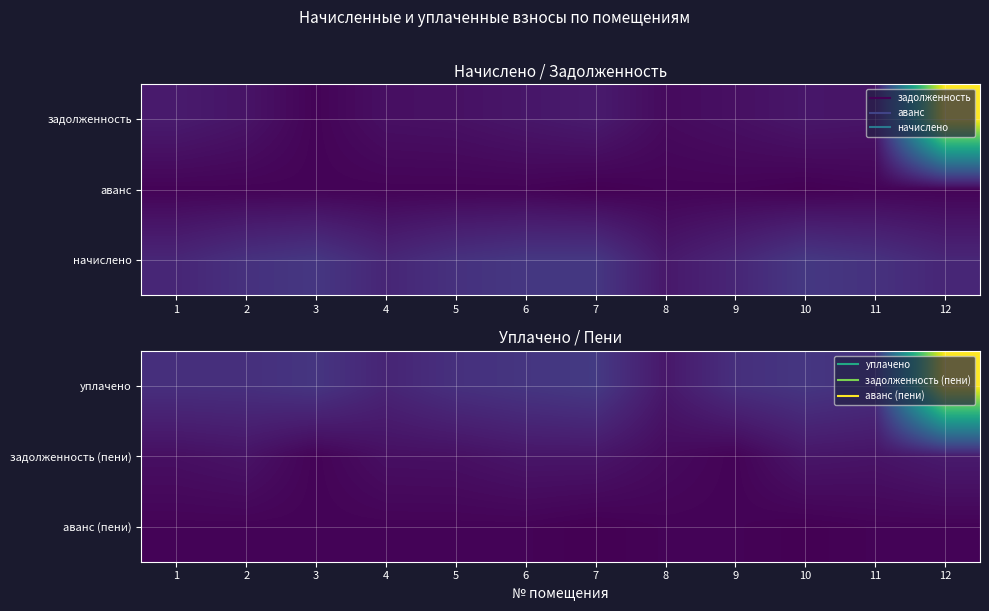

At how many categories does at least one series exceed 7454?

1